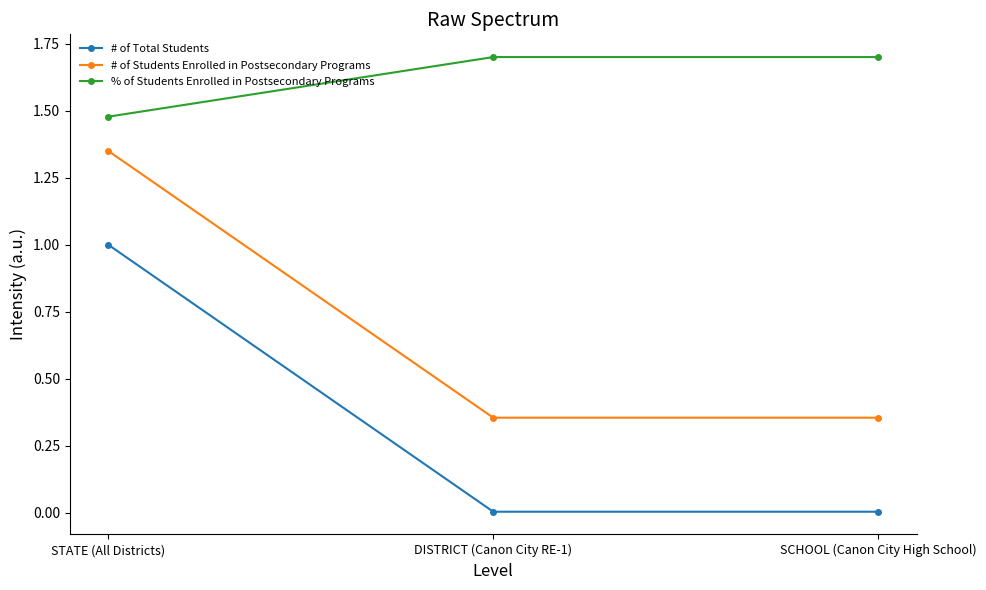

How many series are shown in this chart?

3